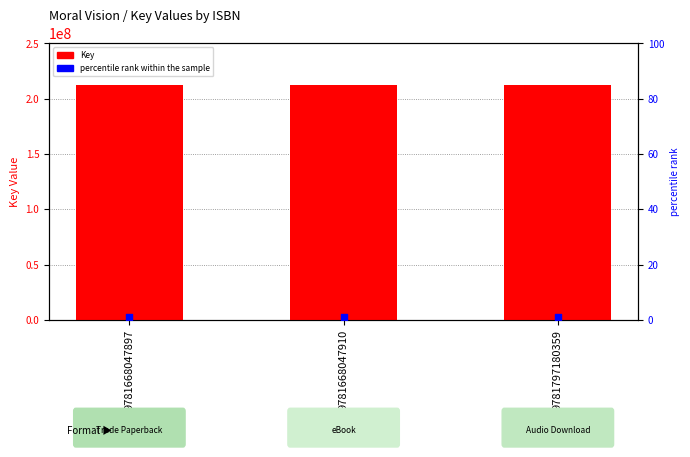

Which series has the largest total across all categories?

Key